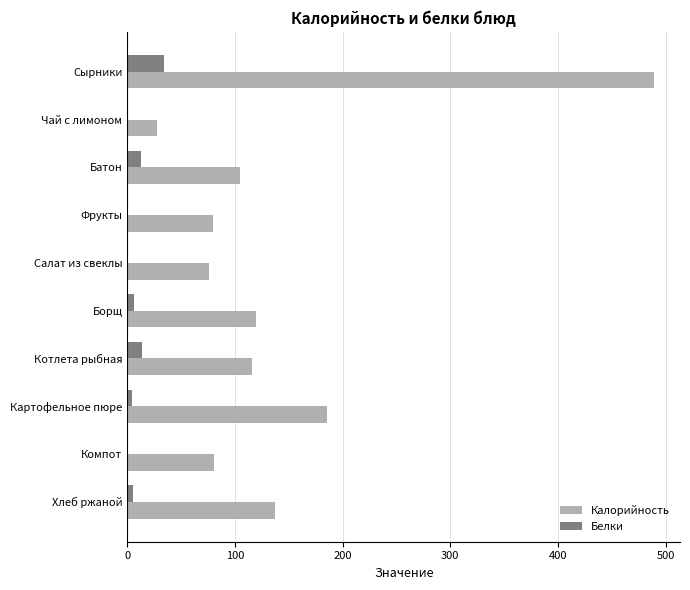

Which category has the highest value in the Белки series?

Сырники